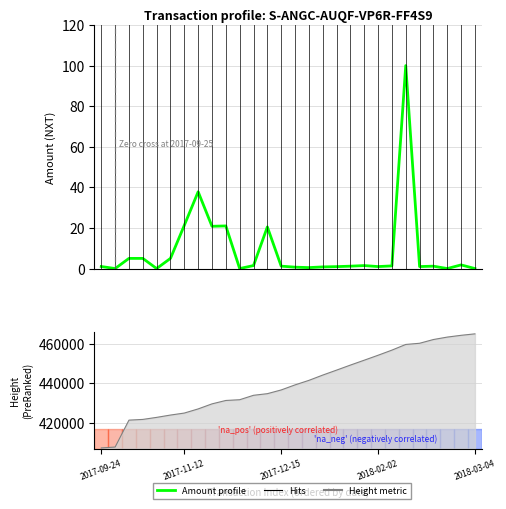

What is the value of the 25th point from the left?

1.2